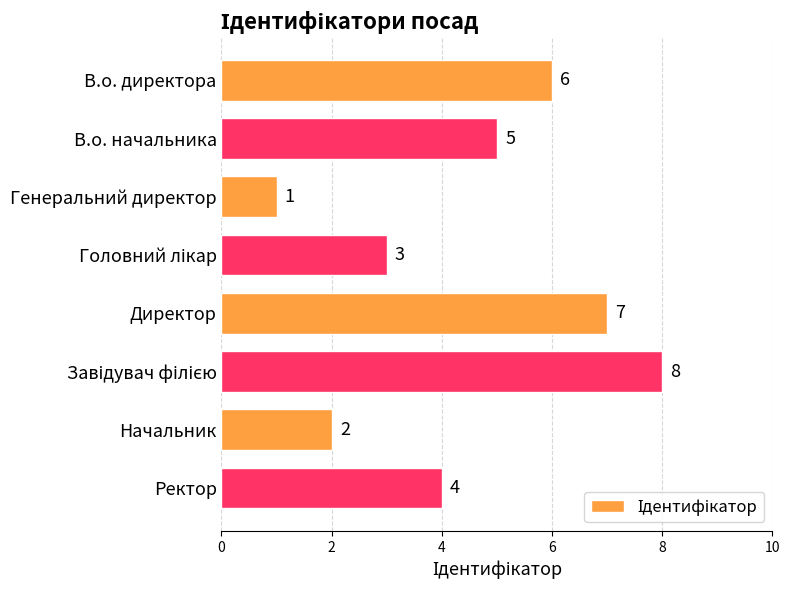

Are the bars horizontal?

Yes